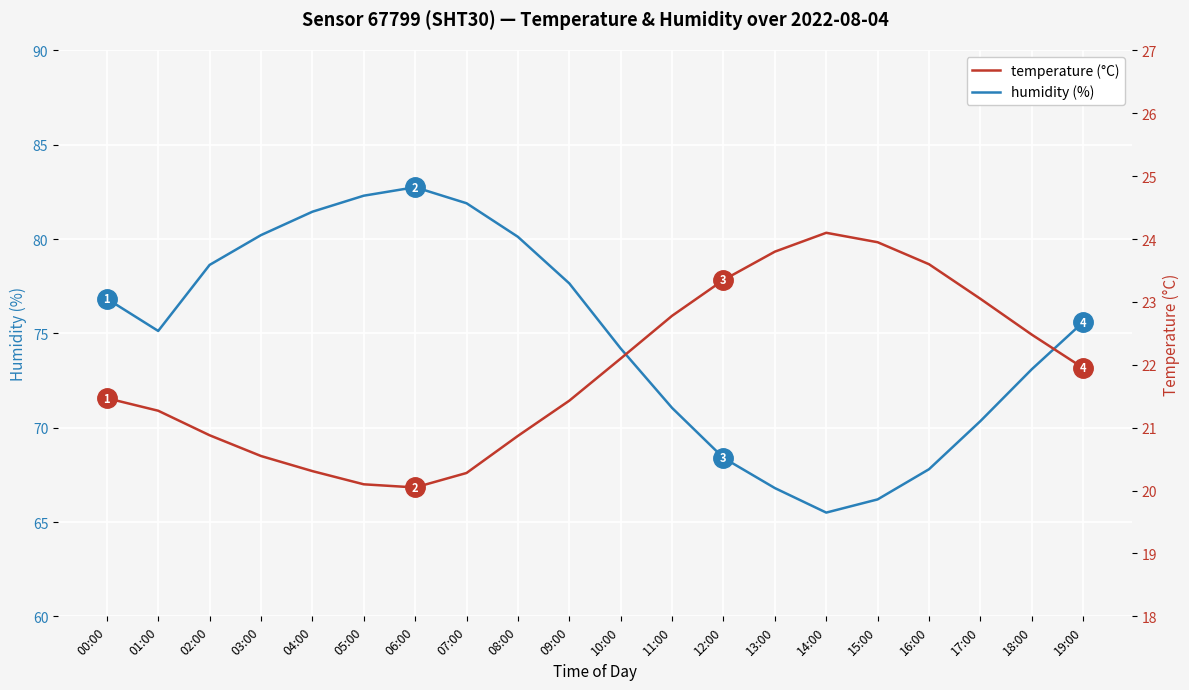

True or false: temperature and humidity cross at least once.

False